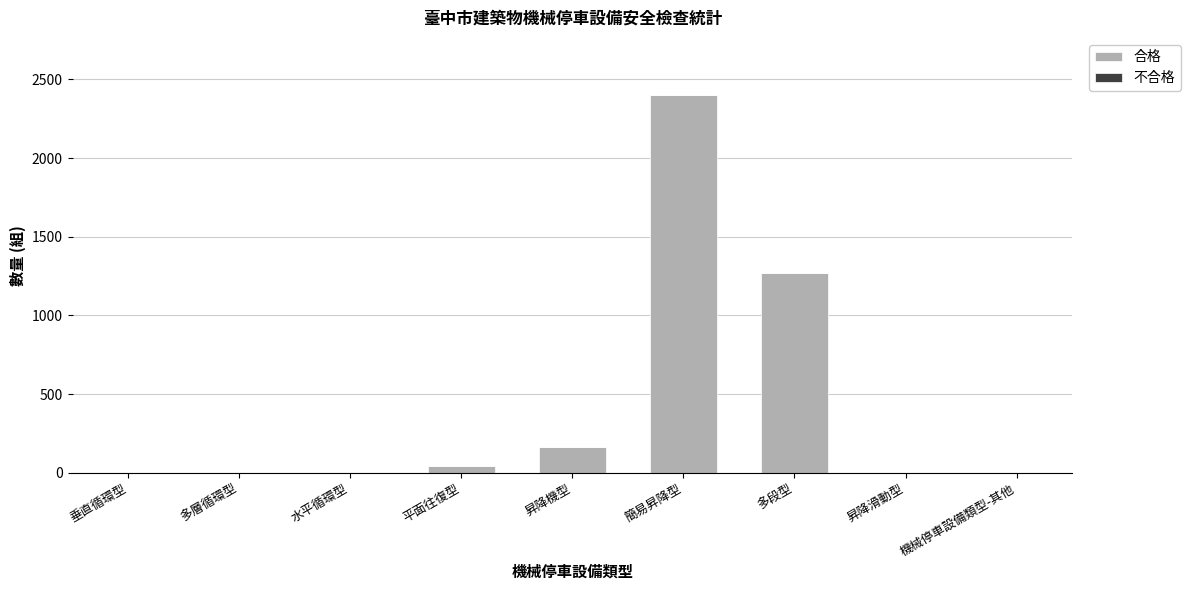

What is the sum of all values?

3891